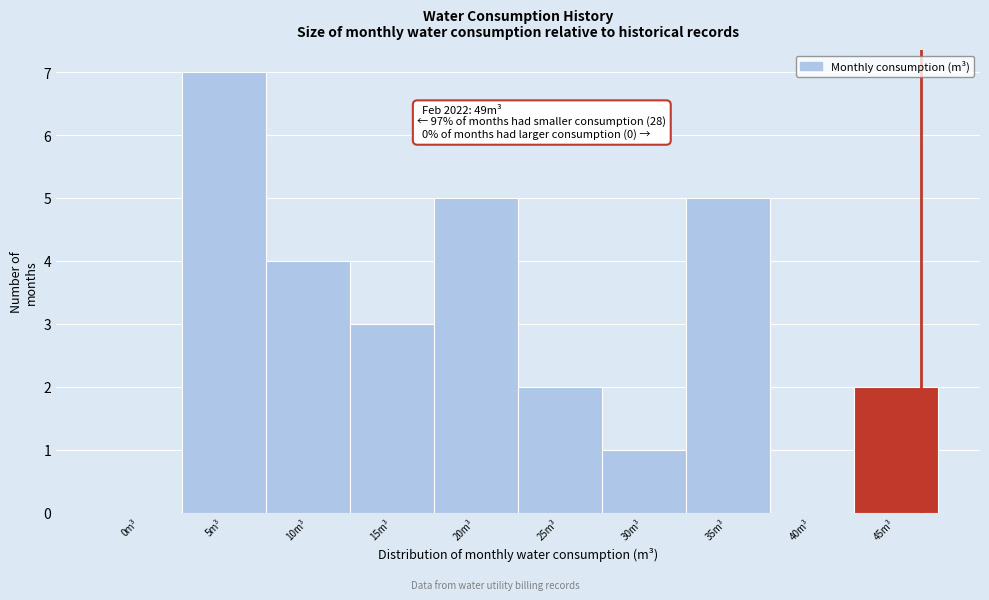

Reading right to left, list all the values displayed in this chart.

45m³=2	40m³=0	35m³=5	30m³=1	25m³=2	20m³=5	15m³=3	10m³=4	5m³=7	0m³=0